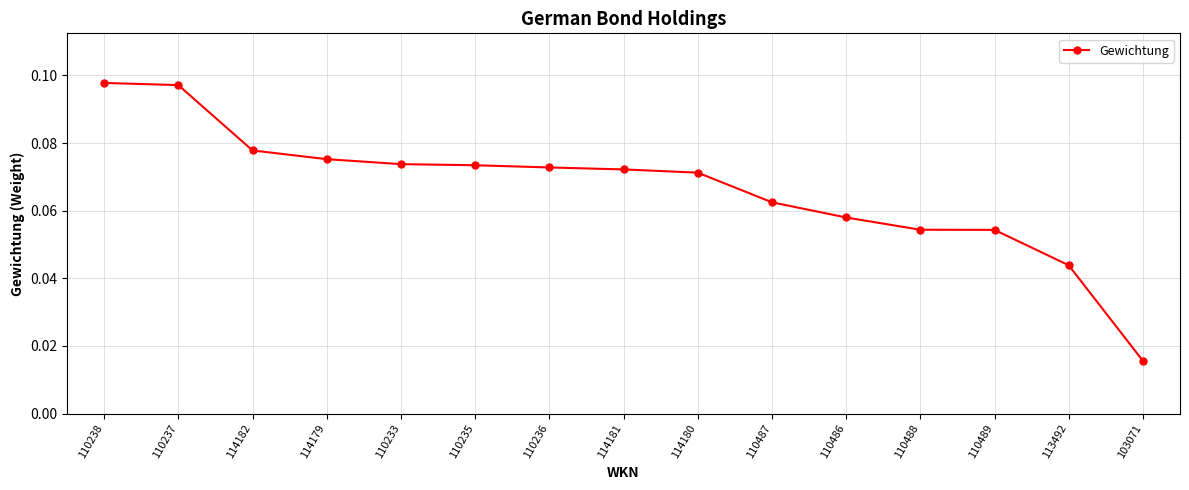

Is it true that the value at 110489 is 0.0?

False